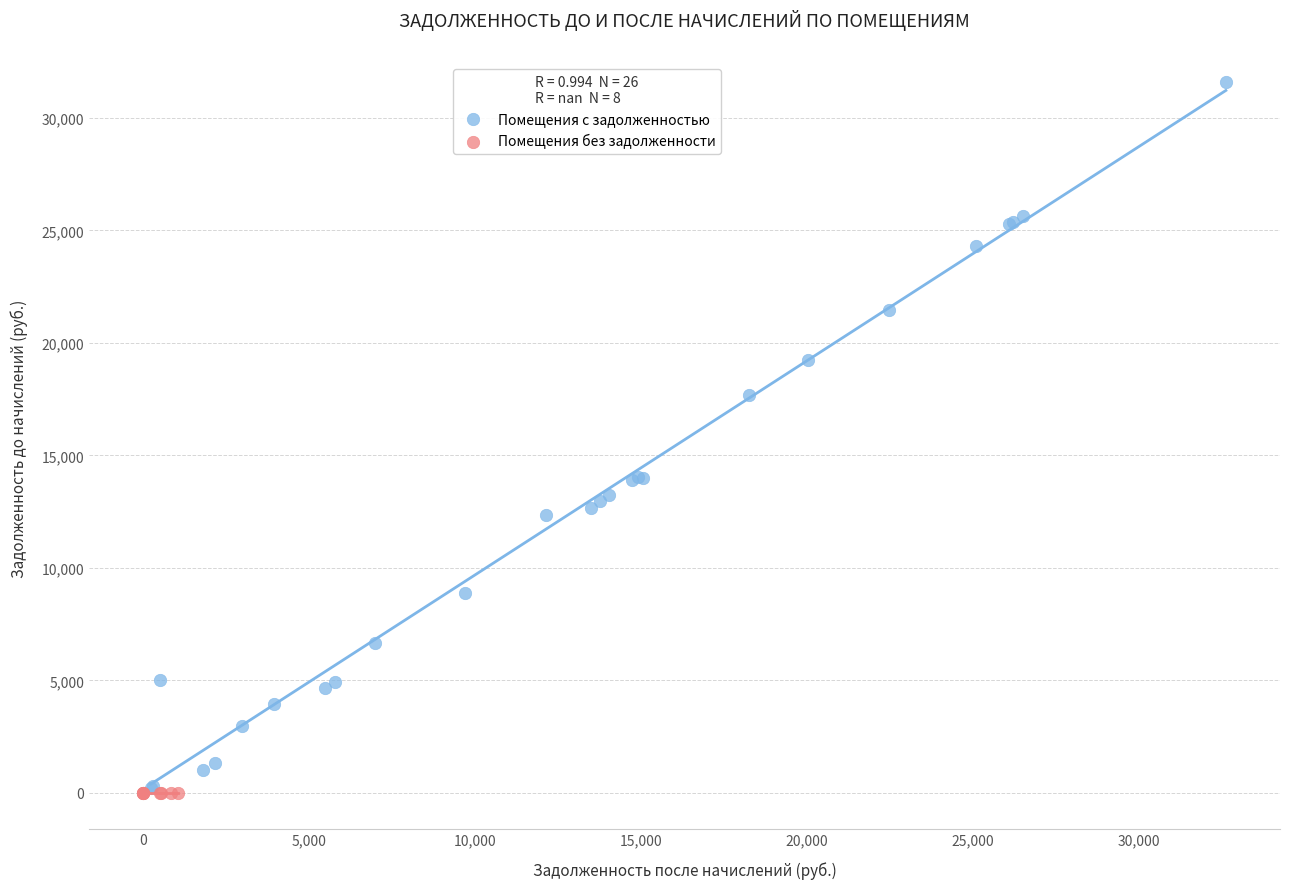

Which series contains the highest Y value?

Помещения с задолженностью